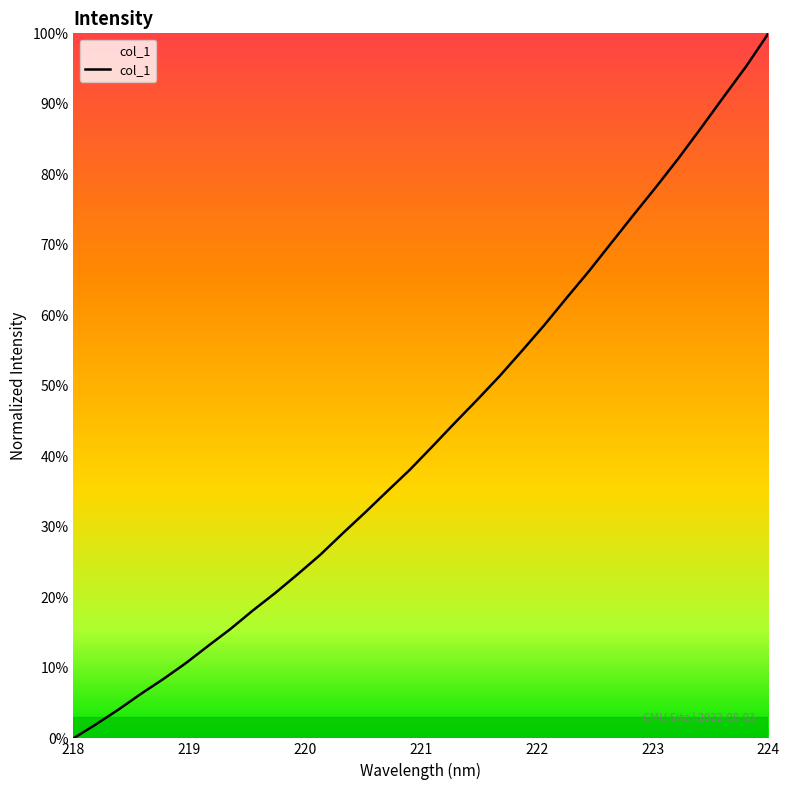

True or false: the data has more than 1 interior local peaks.

False